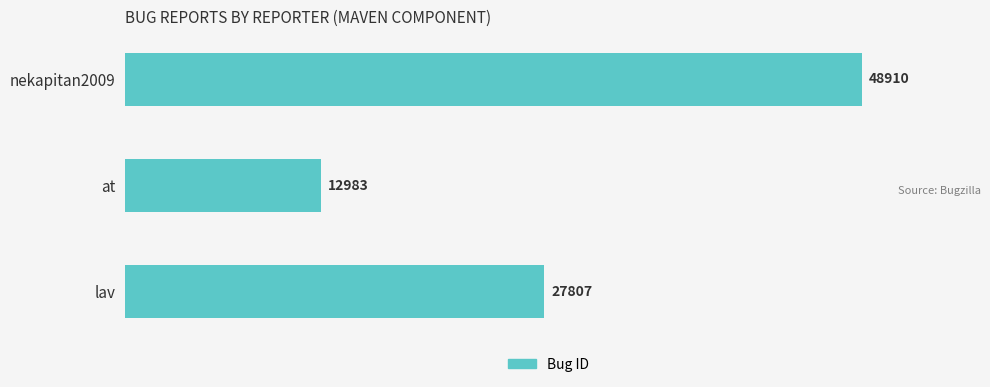

At which label is the value closest to 30946?

lav